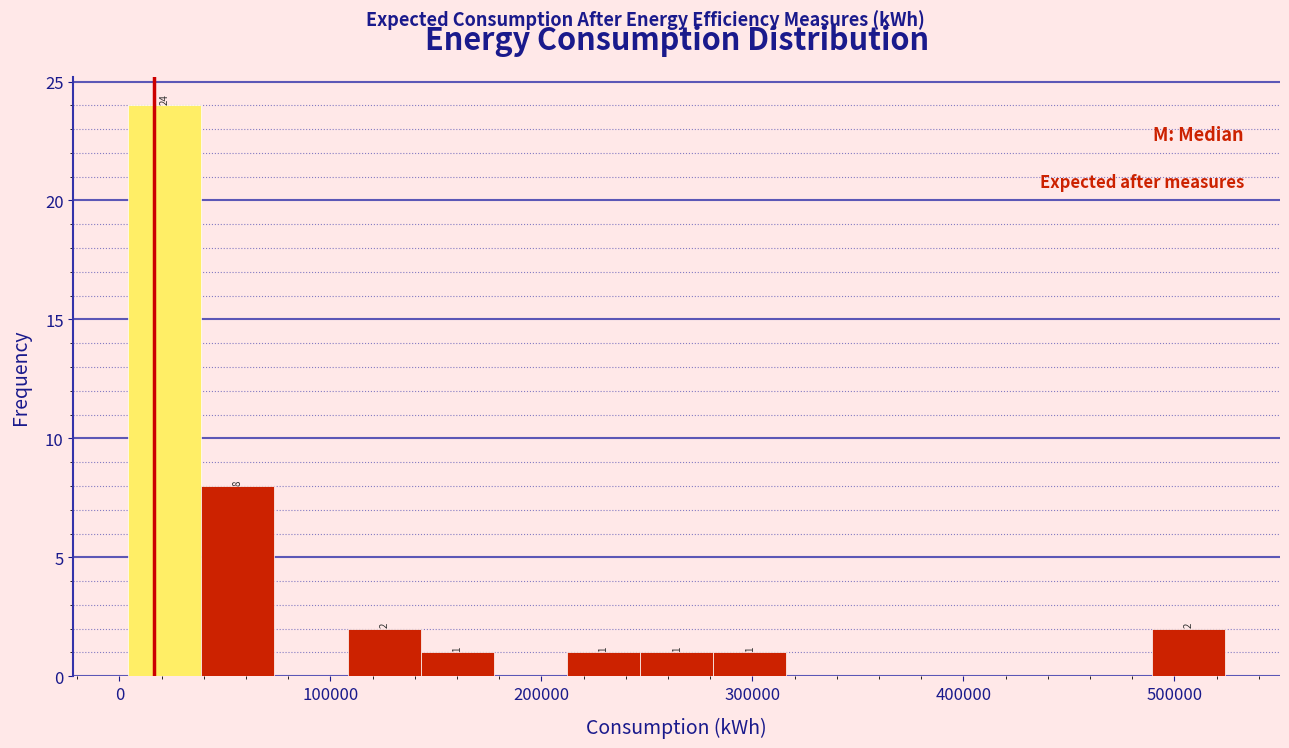

Read against the x-axis, roughly where is the centre of the tallest bar?

20000